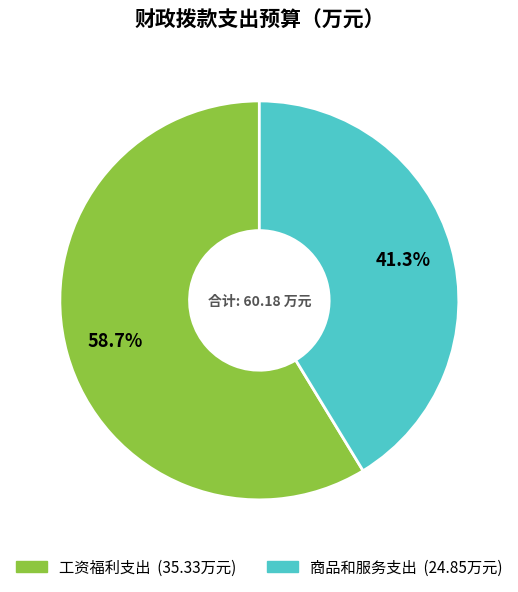

To the nearest percent, what is the difference between the 商品和服务支出 and 工资福利支出 slice percentages?

17%